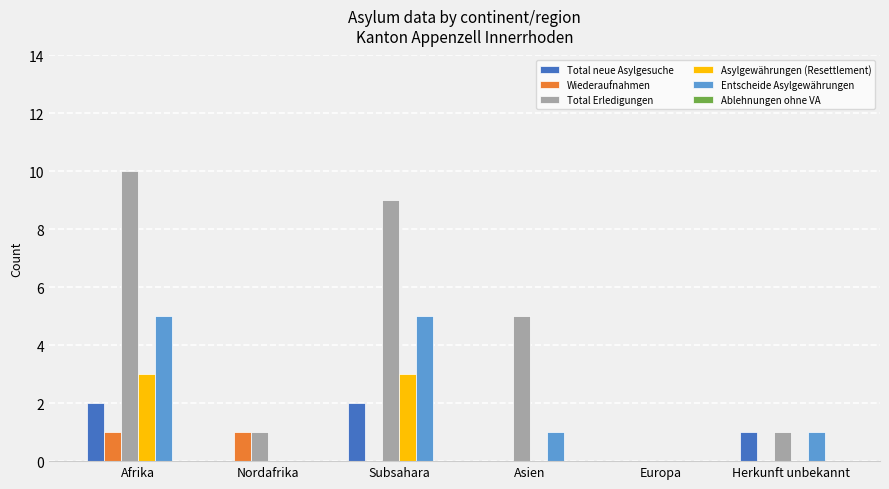

At which label does Entscheide Asylgewährungen first exceed 1?

Afrika